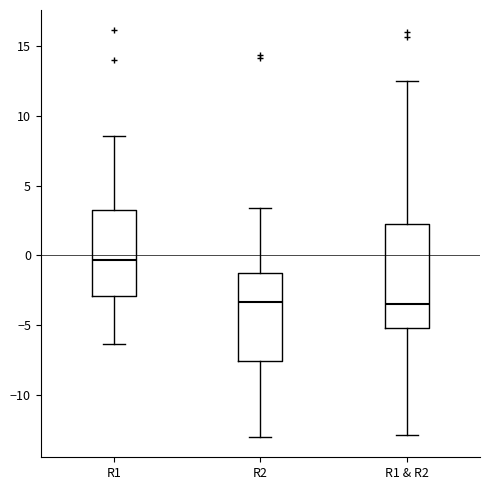

Reading left to right, transcribe this box plot: for each box, give where its median line is, the range the box spans, and where its two whiskers end, as read against the y-axis. The values are not printed on the chart, so give them approximately, as read against the axis.

R1: median -0.5, box -3.0 to 3.0, whiskers -6.5 to 8.5
R2: median -3.5, box -7.5 to -1.0, whiskers -13.0 to 3.5
R1 & R2: median -3.5, box -5.0 to 2.0, whiskers -13.0 to 12.5